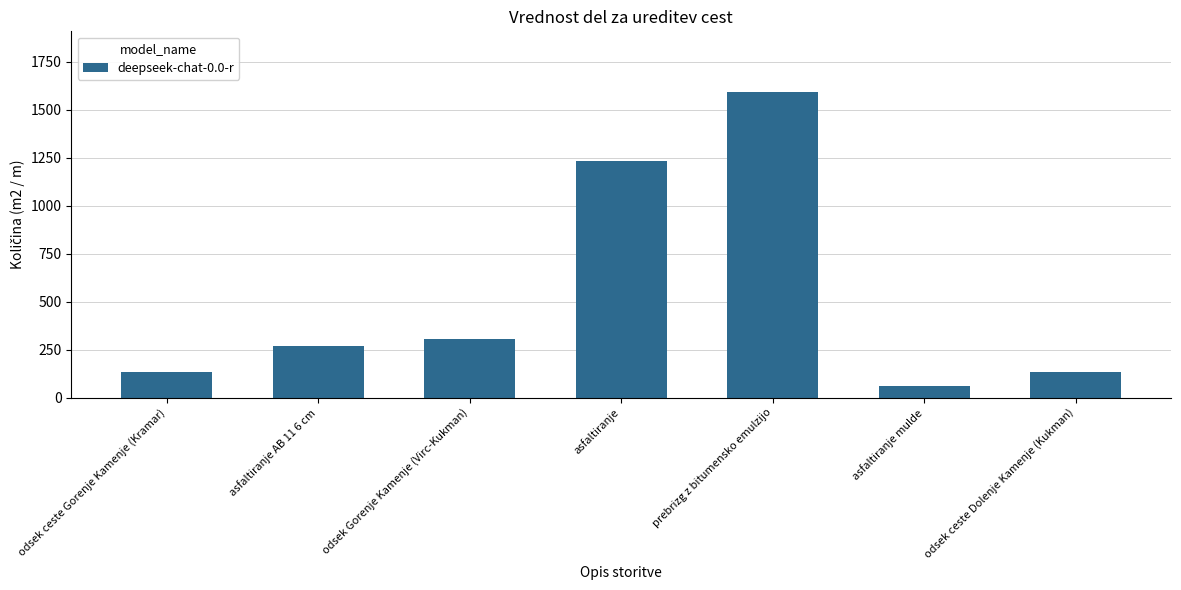

Which category has the highest value across all series?

prebrizg z bitumensko emulzijo